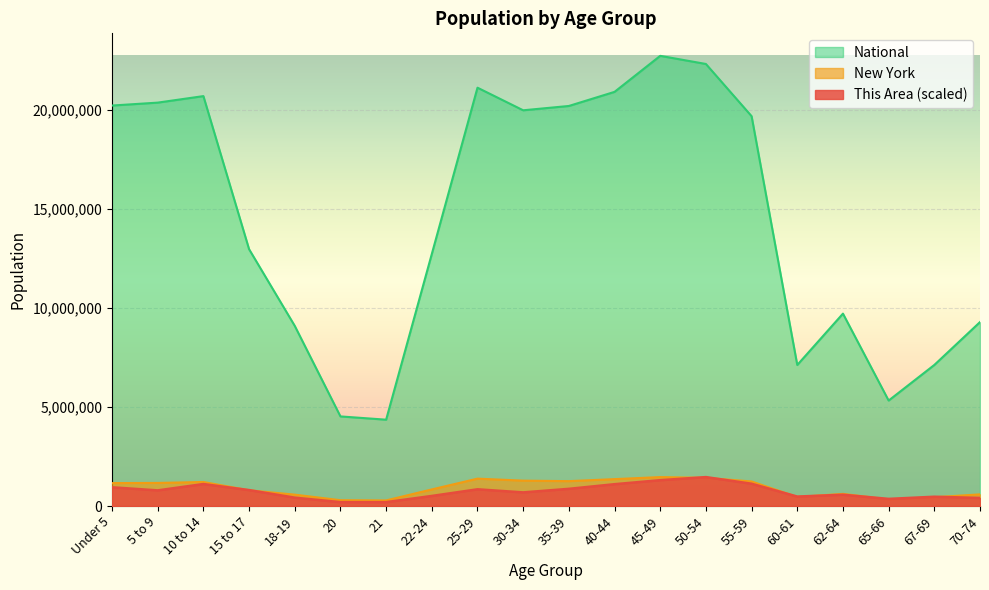

Which series has the widest spread of values?

National